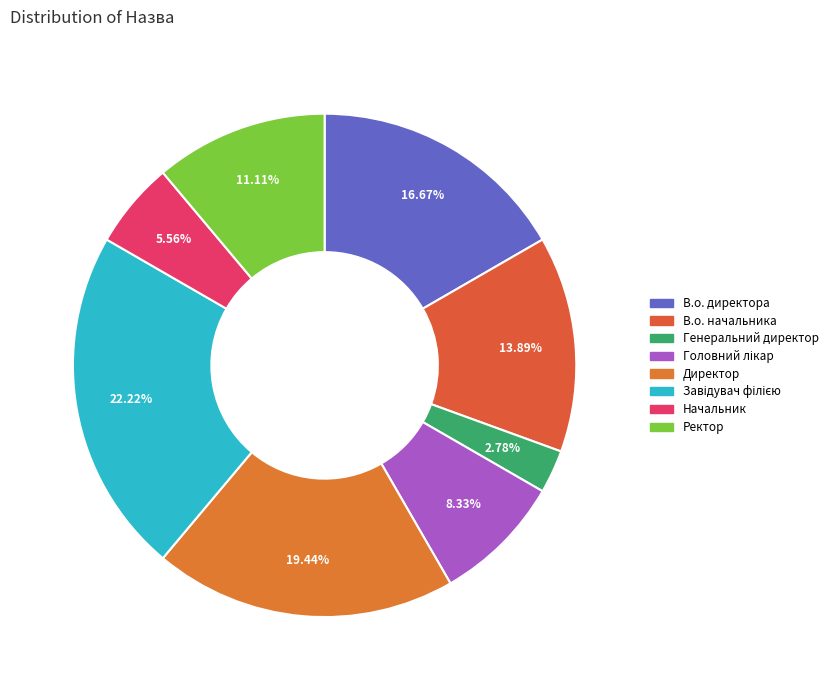

What is the ratio of the value at Головний лікар to the value at Директор?

0.4